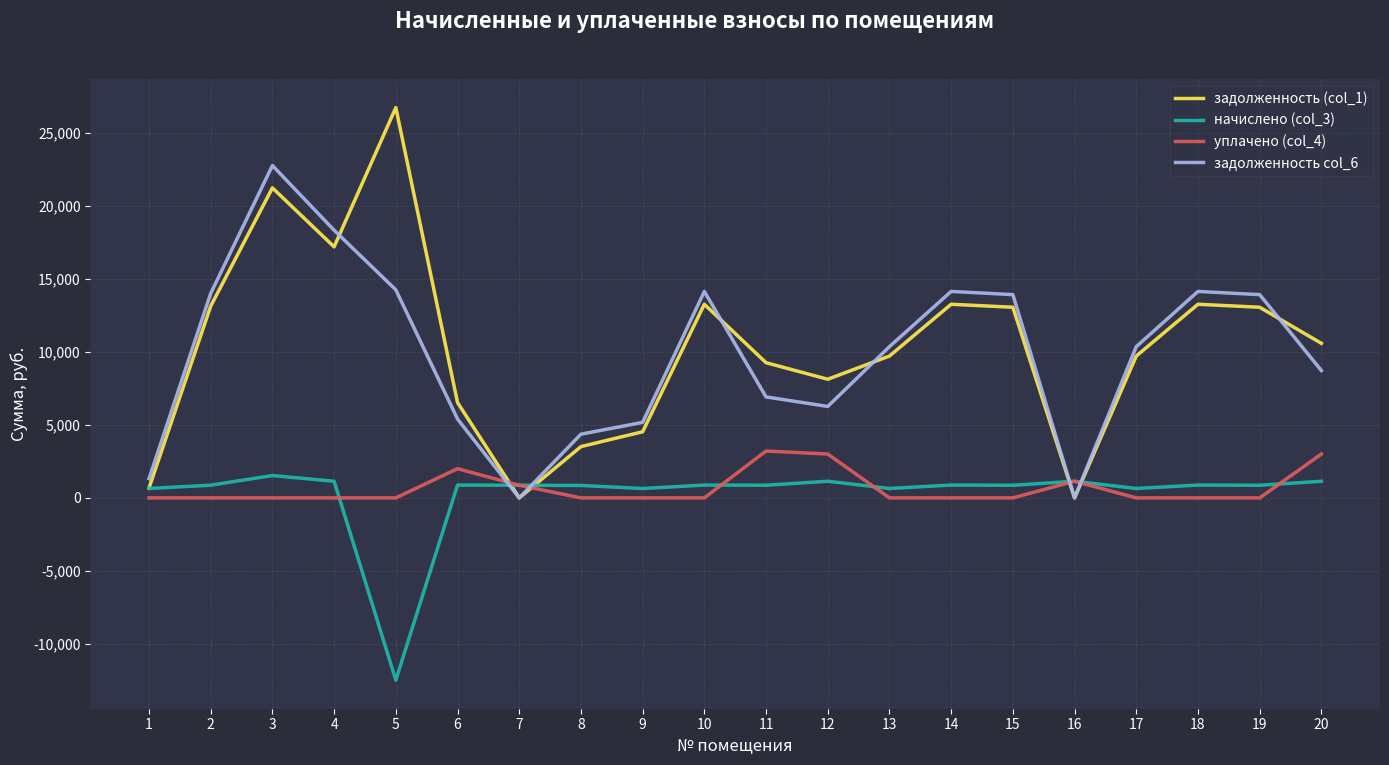

What is the average value of the начислено (col_3) series?

243.7